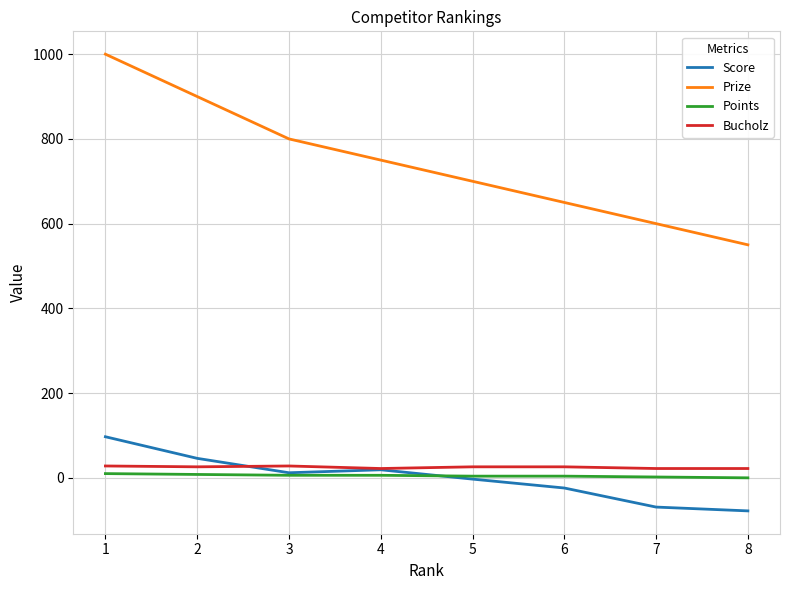

The value of Prize at 4 is 1303. True or false?

False